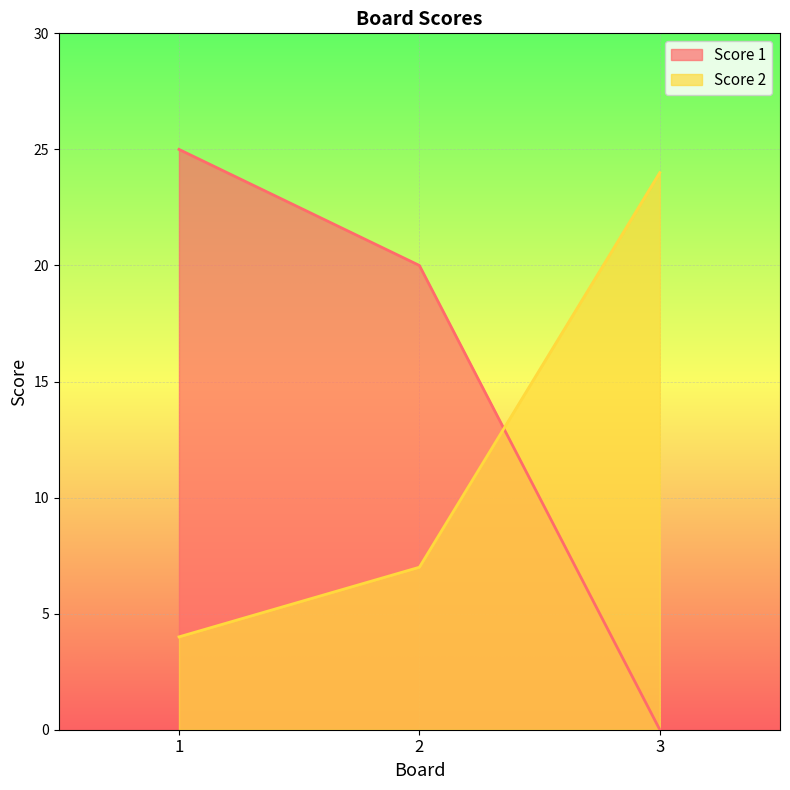

Reading left to right, transcribe all the data shown in this chart.

Score 1: 1=25	2=20	3=0
Score 2: 1=4	2=7	3=24